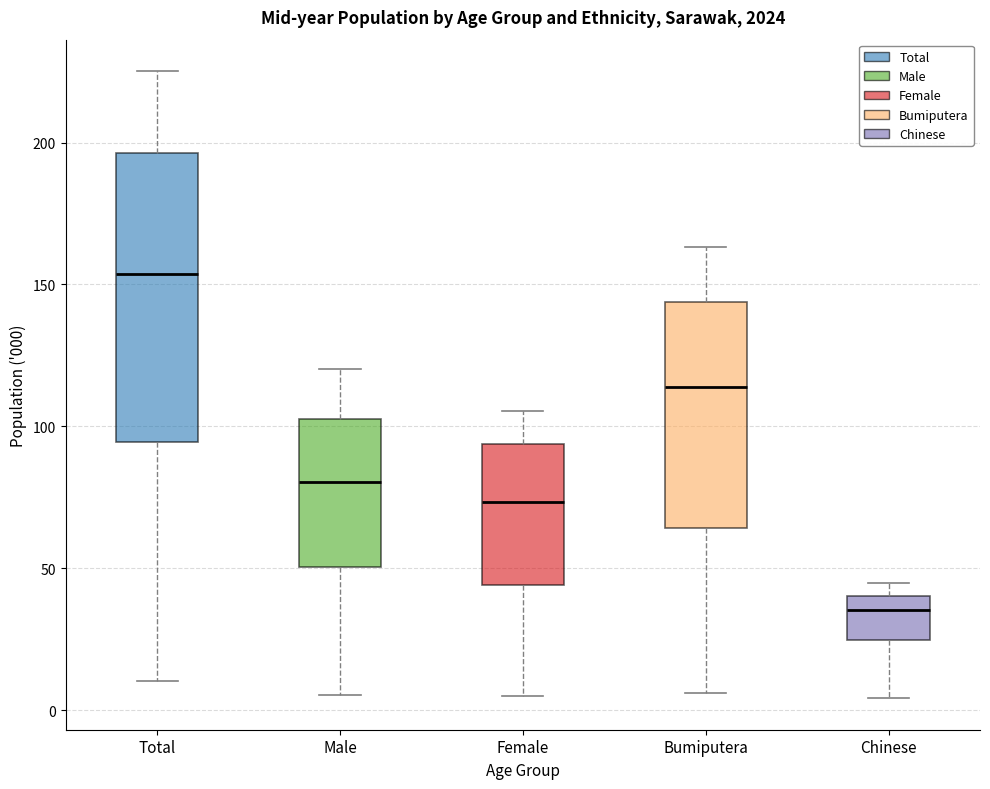

Which box is the tallest, from its lower edge to its upper edge?

Total